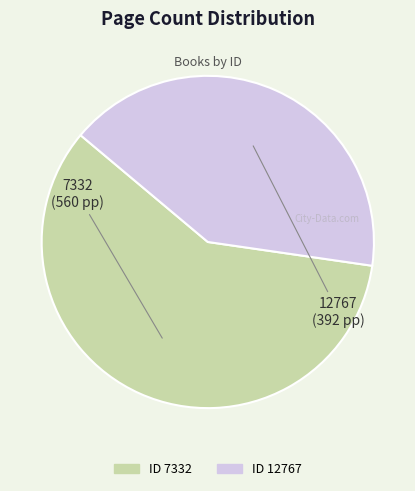

Does any single category account for the majority?

Yes